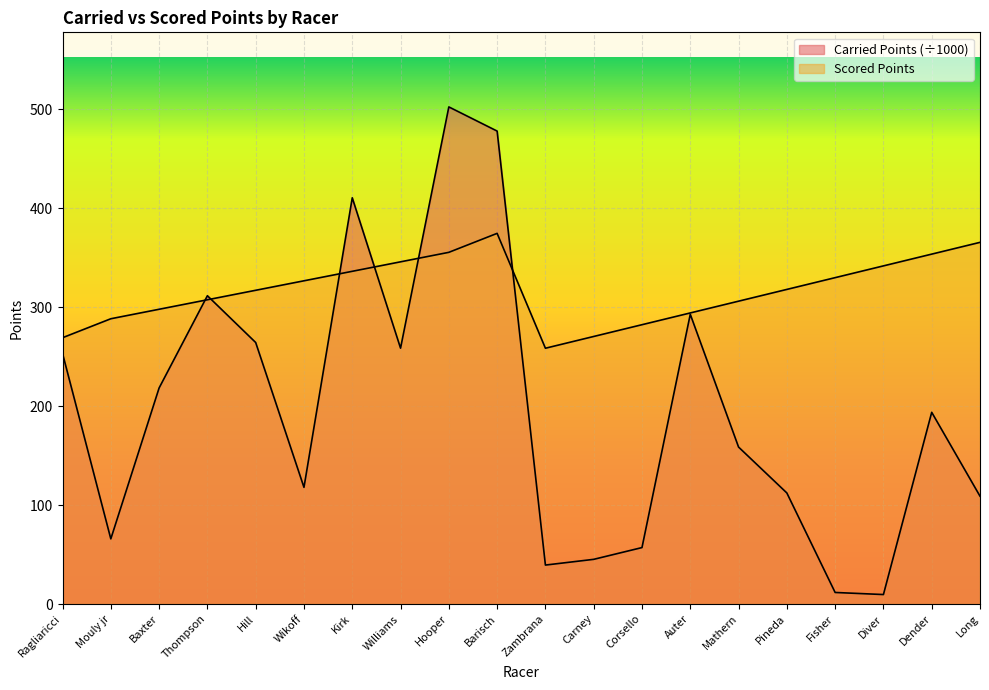

What is the sum of all Carried Points values?

3908.9